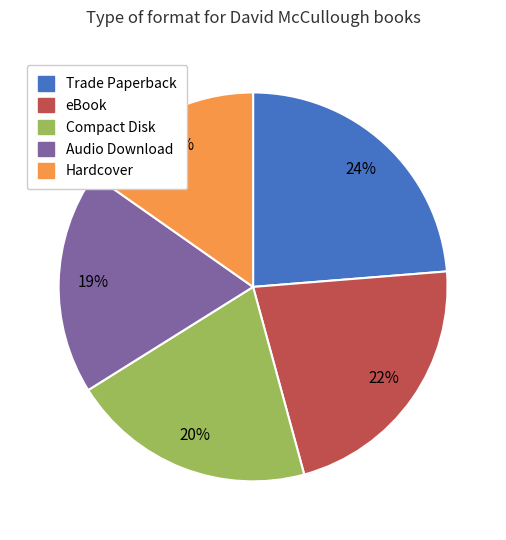

Between Compact Disk and Hardcover, which is larger?

Compact Disk